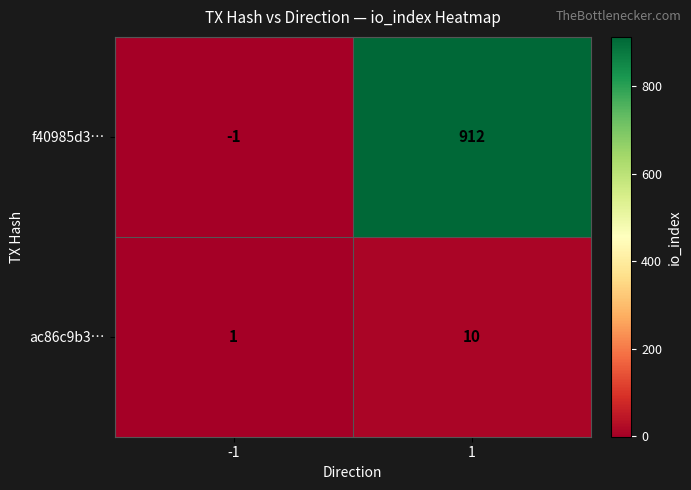

What is the maximum value for f40985d3…?

912